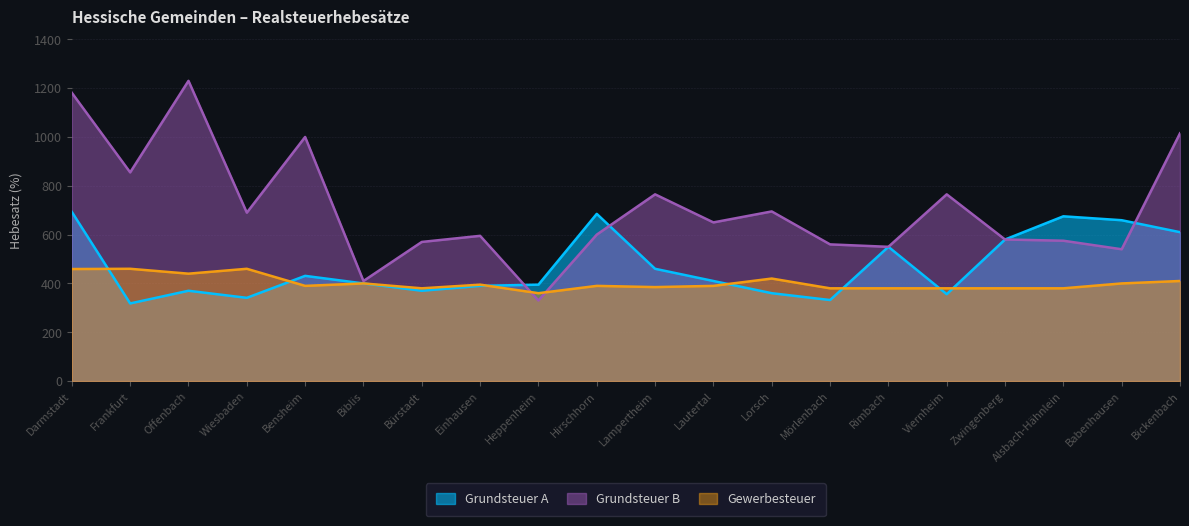

Reading right to left, extract all data points from this chart.

Grundsteuer A: Bickenbach=610	Babenhausen=659	Alsbach-Hähnlein=675	Zwingenberg=580	Viernheim=356	Rimbach=550	Mörlenbach=332	Lorsch=360	Lautertal=410	Lampertheim=460	Hirschhorn=685	Heppenheim=395	Einhausen=390	Bürstadt=370	Biblis=400	Bensheim=431	Wiesbaden=341	Offenbach=370	Frankfurt=318	Darmstadt=693
Grundsteuer B: Bickenbach=1015	Babenhausen=540	Alsbach-Hähnlein=575	Zwingenberg=580	Viernheim=765	Rimbach=550	Mörlenbach=560	Lorsch=695	Lautertal=650	Lampertheim=765	Hirschhorn=600	Heppenheim=330	Einhausen=595	Bürstadt=570	Biblis=410	Bensheim=1000	Wiesbaden=690	Offenbach=1230	Frankfurt=855	Darmstadt=1181
Gewerbesteuer: Bickenbach=410	Babenhausen=400	Alsbach-Hähnlein=380	Zwingenberg=380	Viernheim=380	Rimbach=380	Mörlenbach=380	Lorsch=420	Lautertal=390	Lampertheim=385	Hirschhorn=390	Heppenheim=360	Einhausen=395	Bürstadt=380	Biblis=400	Bensheim=390	Wiesbaden=460	Offenbach=440	Frankfurt=460	Darmstadt=459